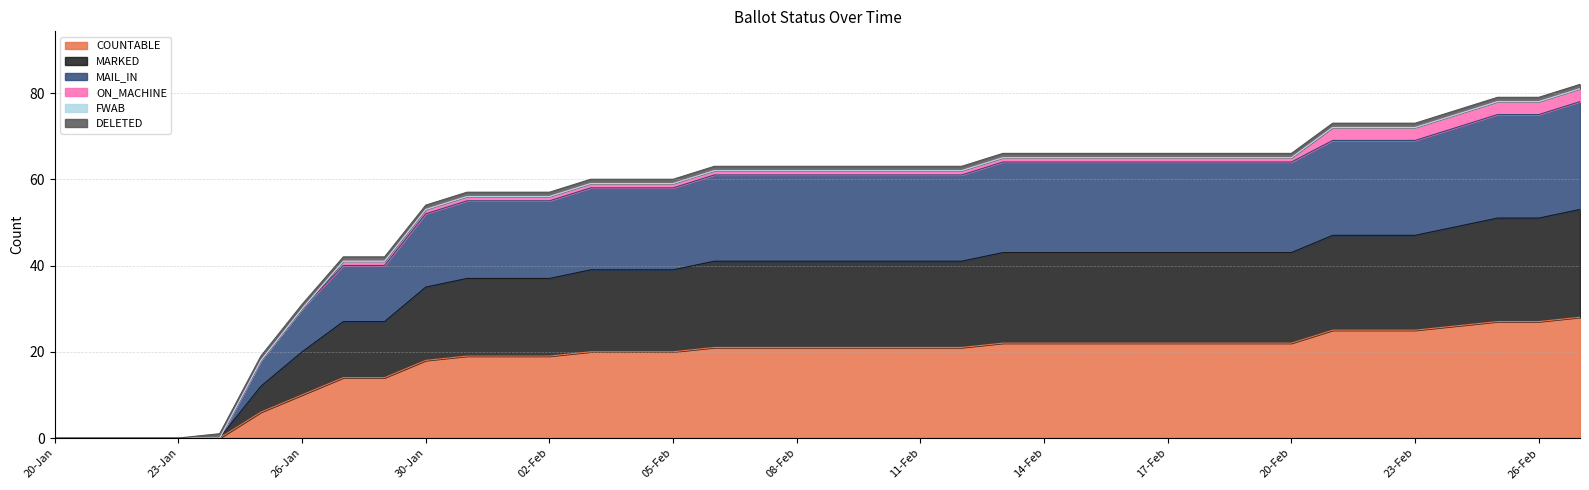

What is the sum of the COUNTABLE values at 24-Feb and 02-Feb?

45